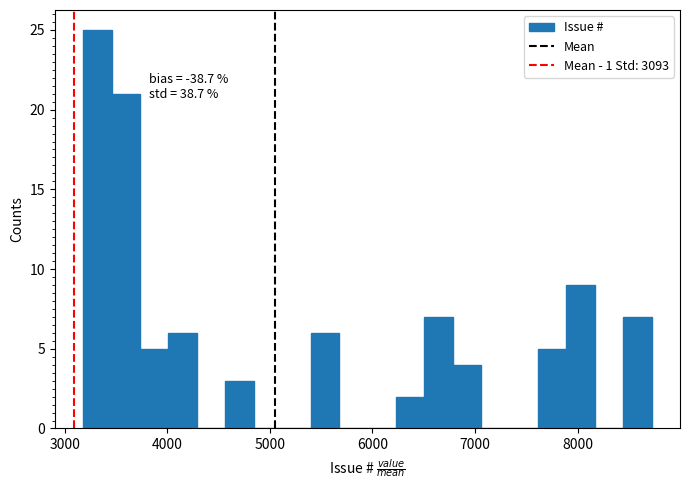

Read against the x-axis, roughly where is the centre of the tallest bar?

3300